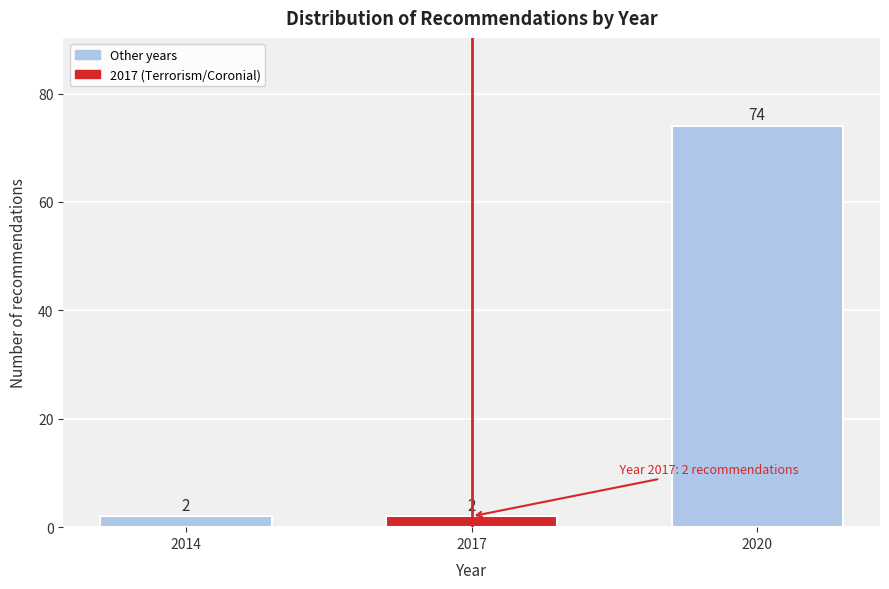

Reading left to right, transcribe all the data shown in this chart.

2014=2	2017=2	2020=74